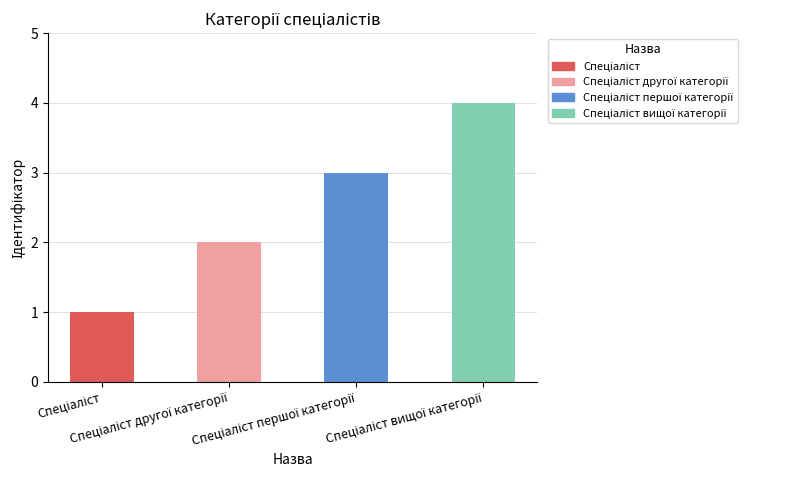

How many bars are there in total?

4